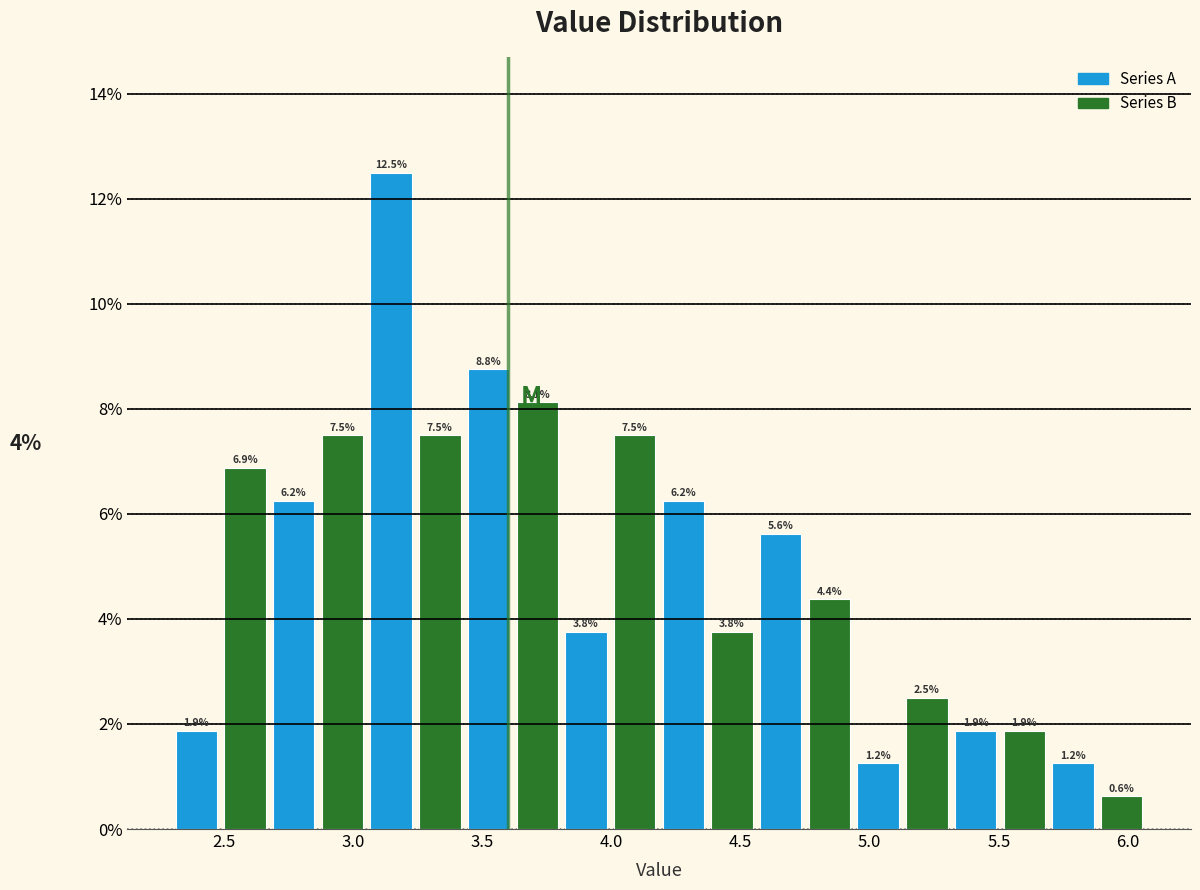

Around what value on the x-axis is the tallest bar? Give the approximate position of its centre, as read against the axis.

3.15